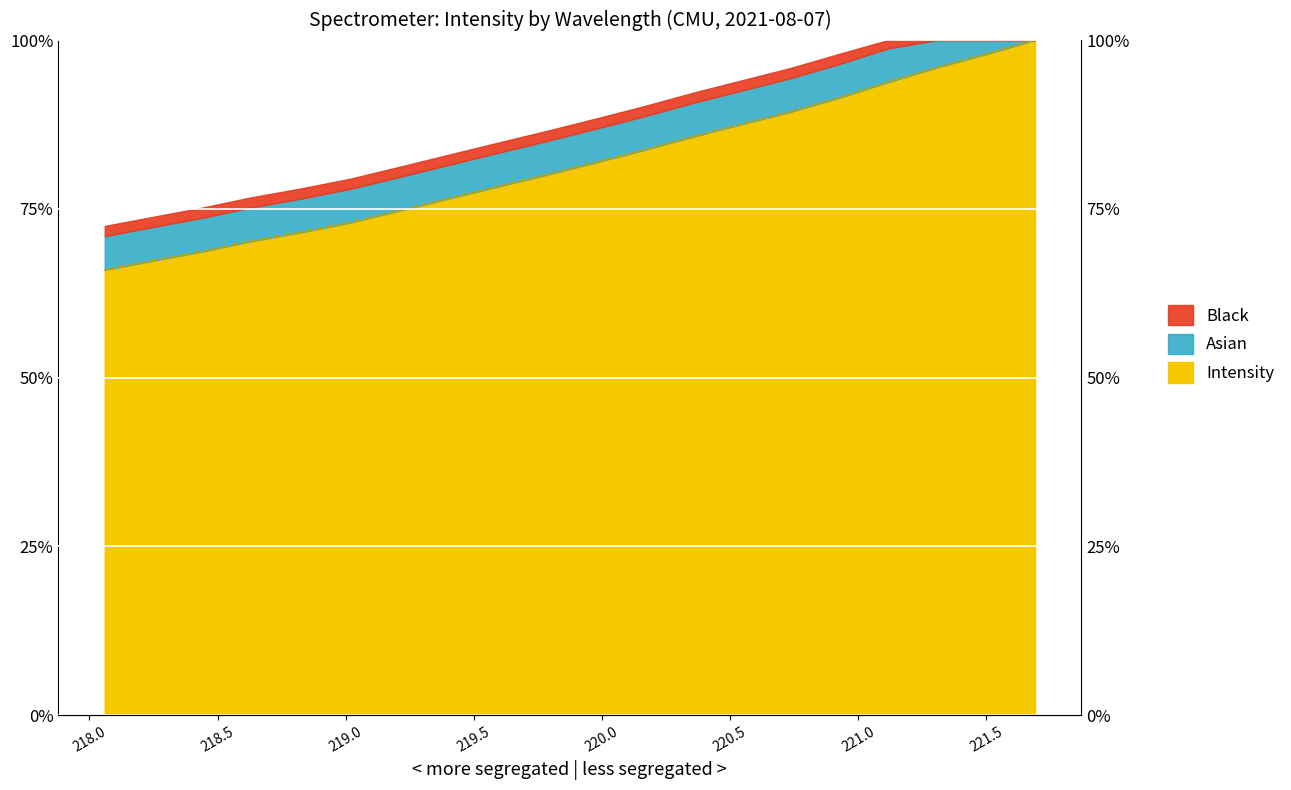

Reading left to right, list all the values displayed in this chart.

66.0	67.3	68.7	70.2	71.5	72.9	74.7	76.5	78.3	80.0	81.8	83.7	85.7	87.5	89.4	91.5	93.8	95.9	97.9	100.0